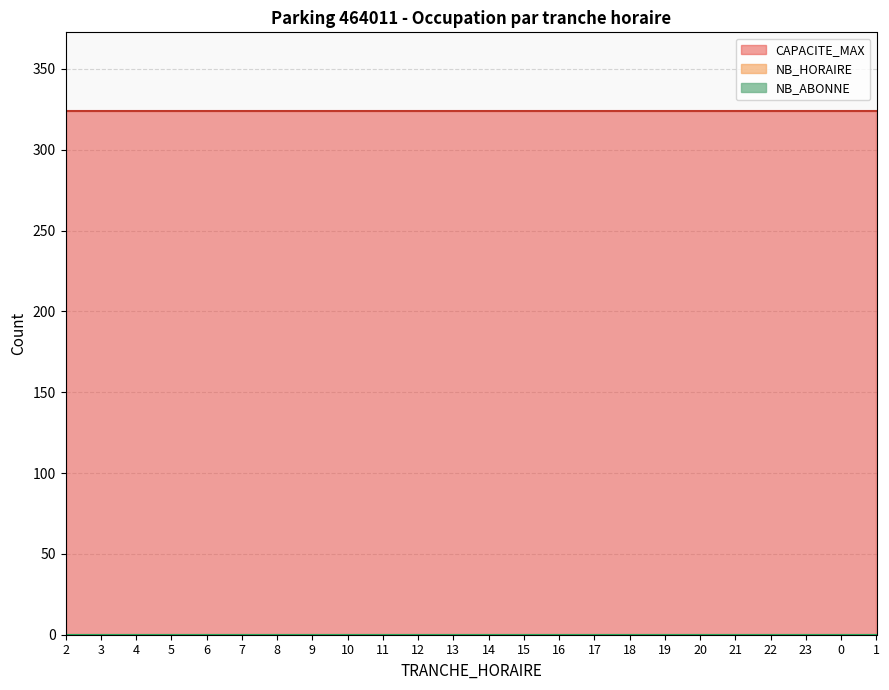

True or false: TRANCHE_HORAIRE and NB_HORAIRE intersect in this chart.

False